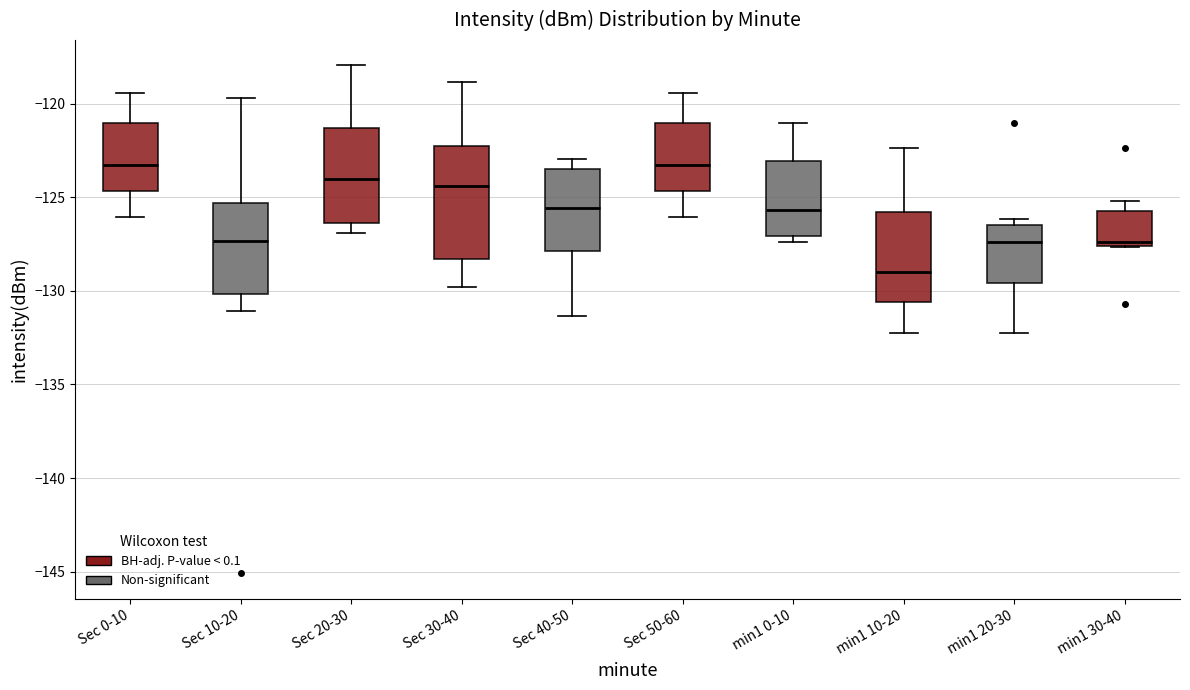

Which box is the tallest, from its lower edge to its upper edge?

Sec 30-40